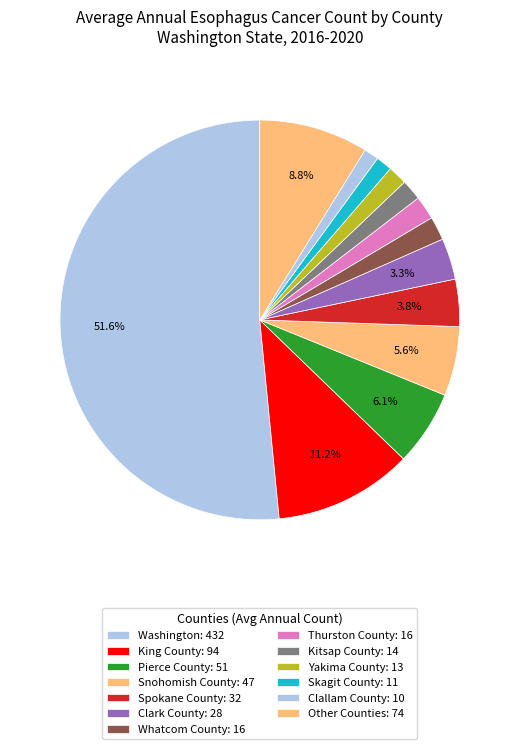

How many segments does this pie chart have?

13